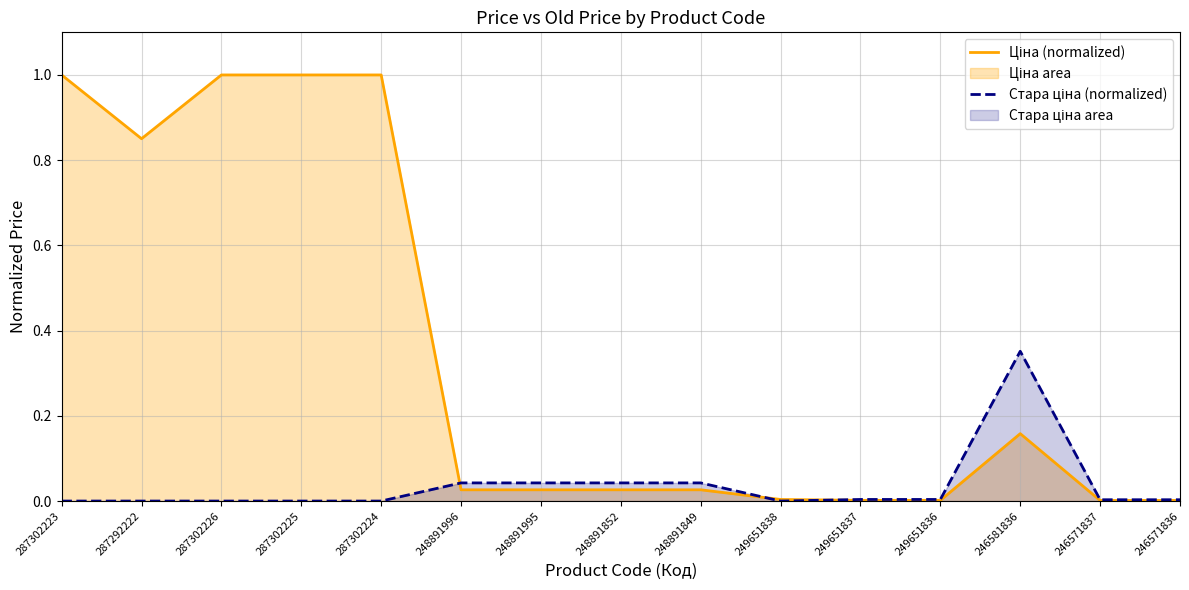

How many distinct data groups are displayed?

2